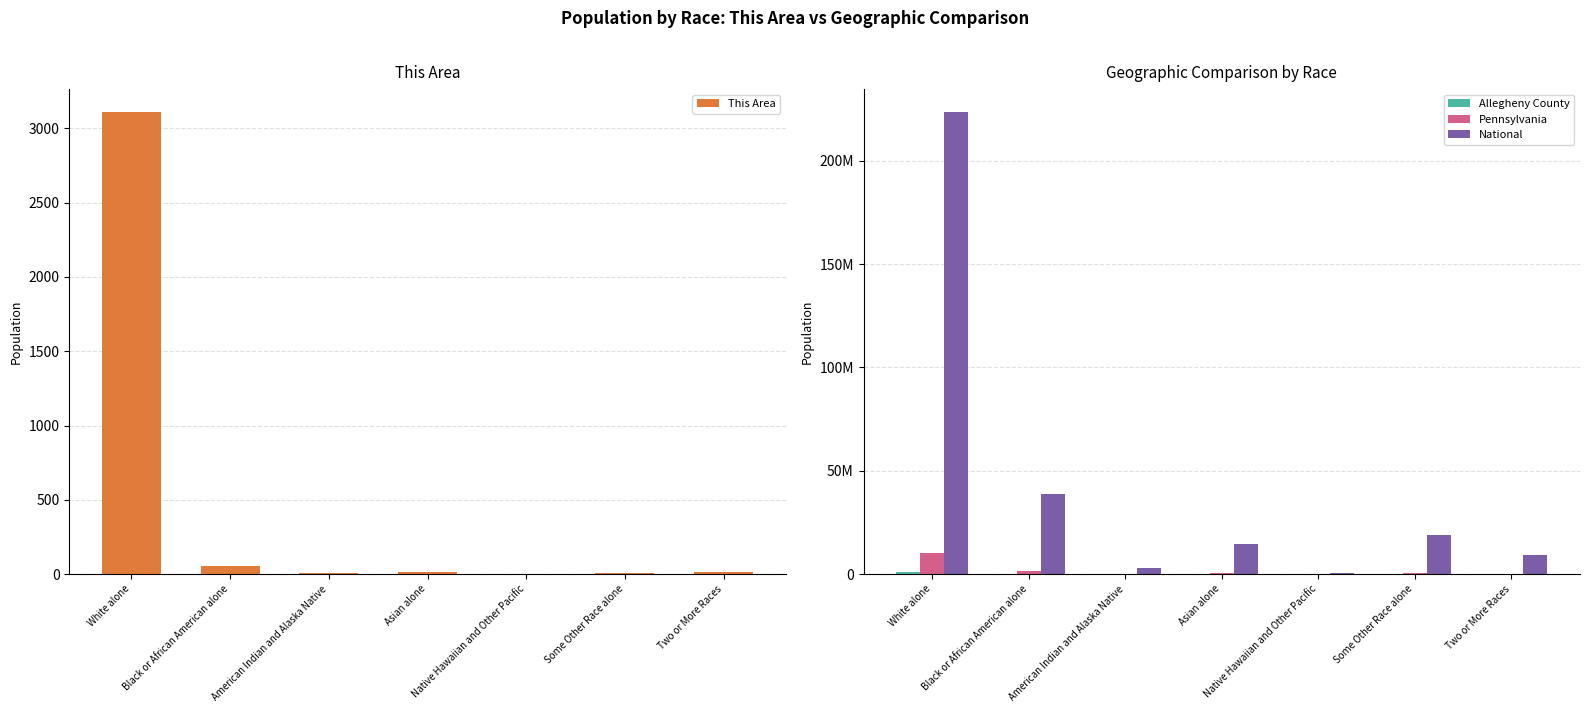

What is the maximum value shown in the chart?

223553265